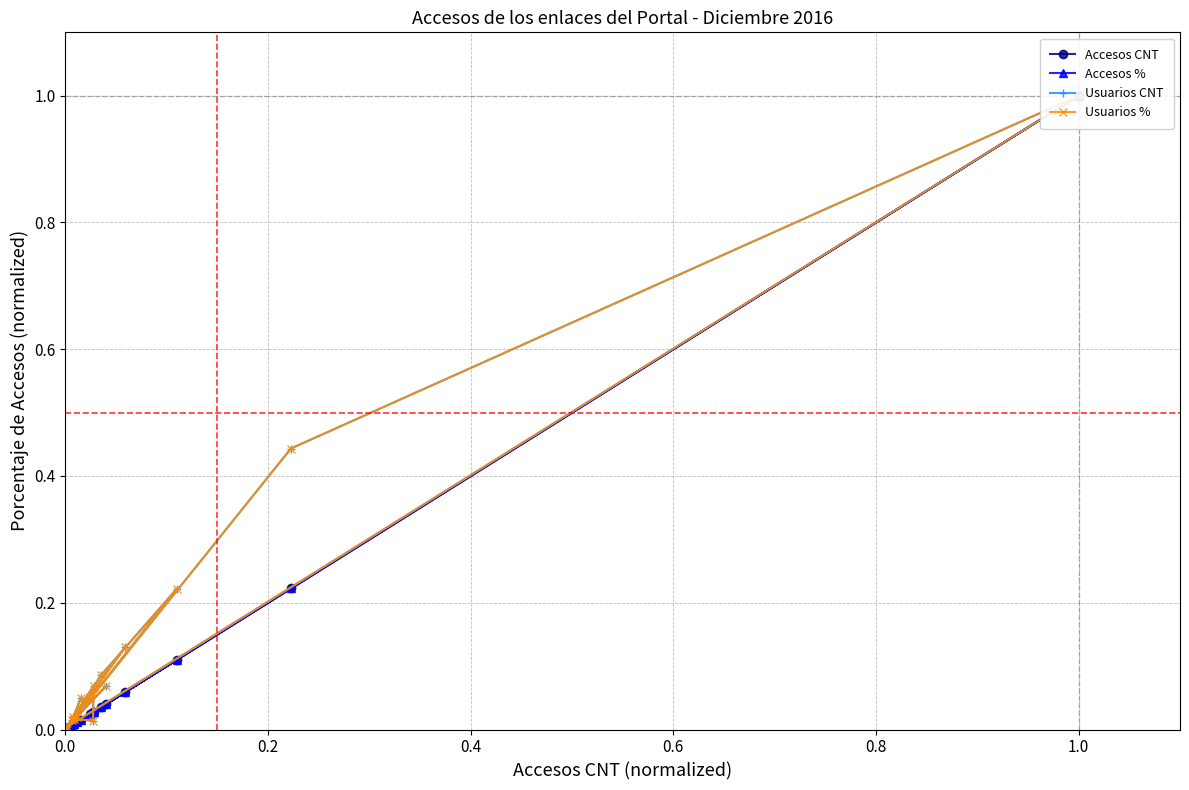

Which series has the widest spread of values?

Accesos CNT